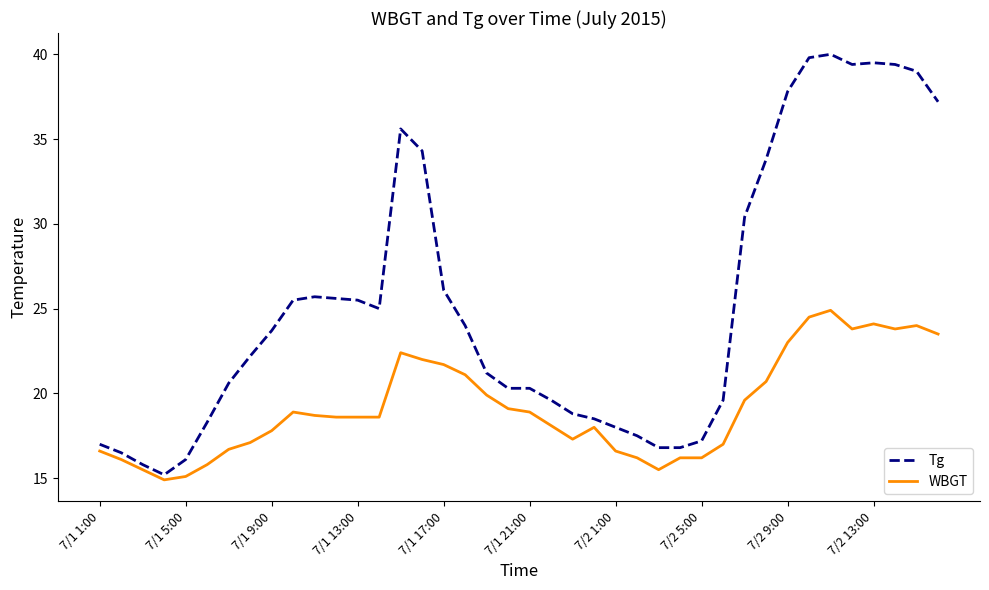

List the series in order of their peak value, lowest first.

WBGT, Tg